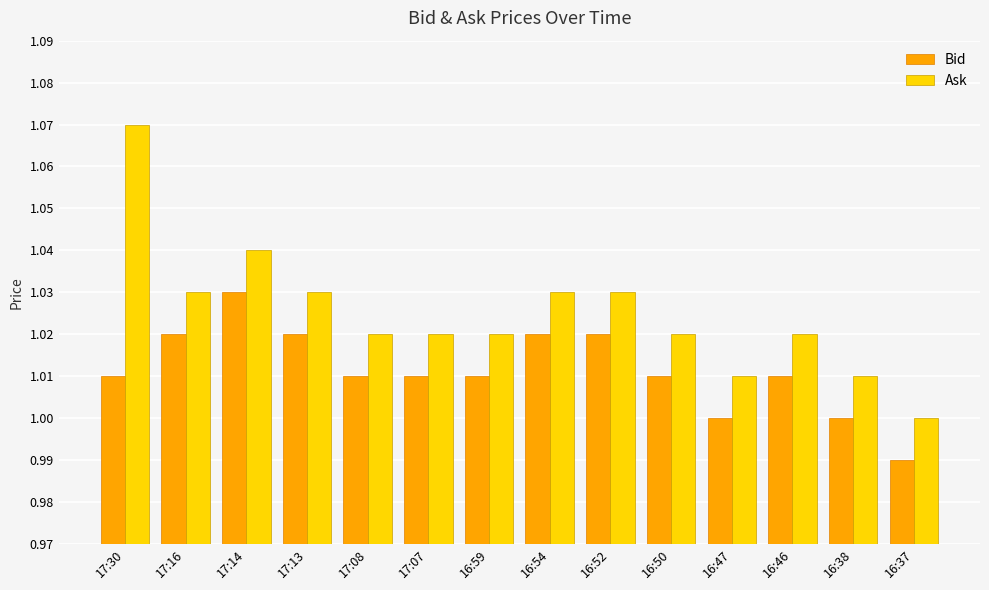

What is the label of the 12th bar from the right?

17:14